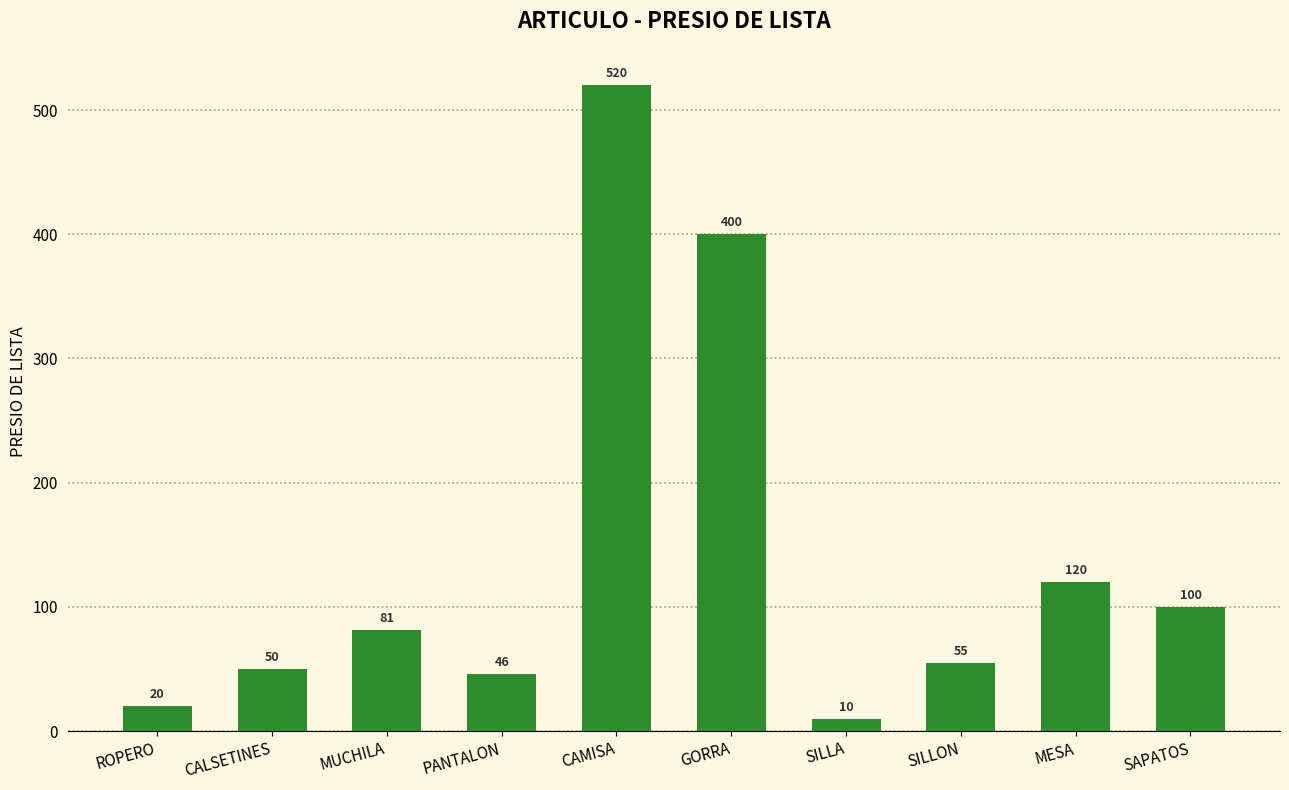

Rank the categories by value from highest to lowest.

CAMISA, GORRA, MESA, SAPATOS, MUCHILA, SILLON, CALSETINES, PANTALON, ROPERO, SILLA